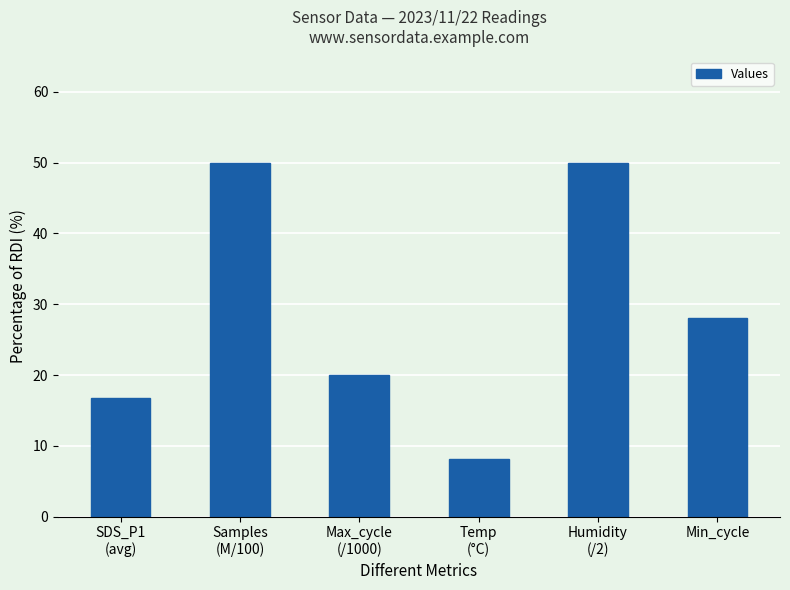

What is the greatest value displayed?

50.0